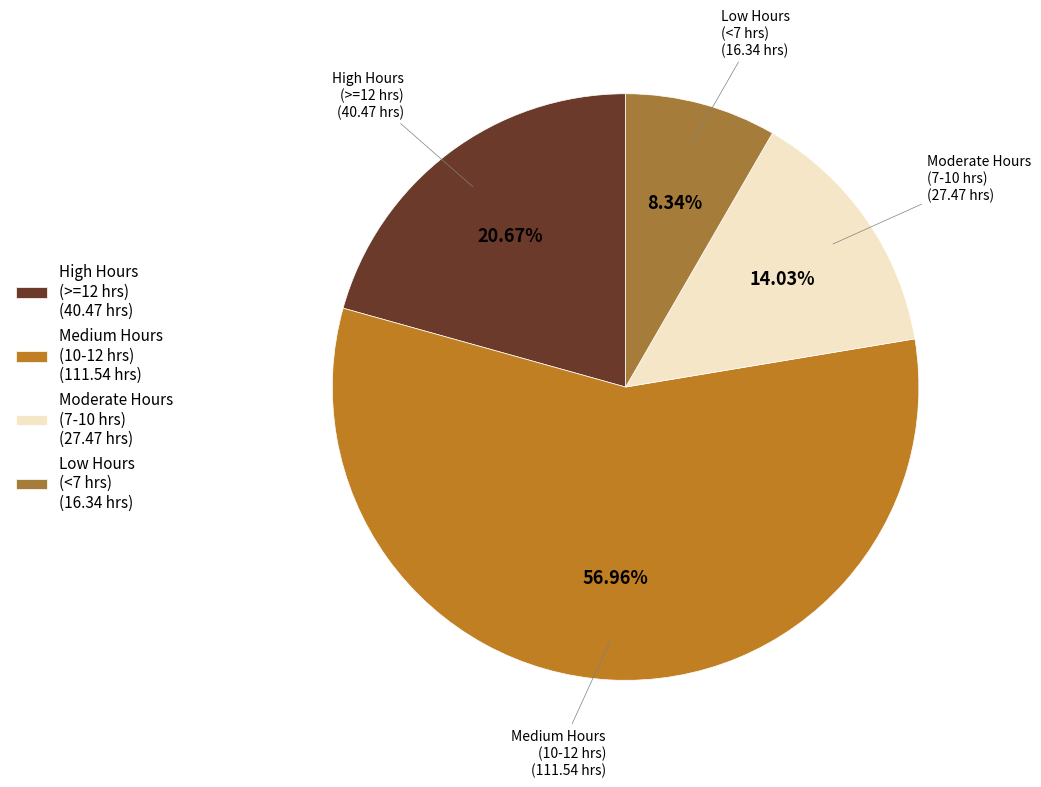

Rank the categories by value from lowest to highest.

Low Hours (<7 hrs) (16.34 hrs), Moderate Hours (7-10 hrs) (27.47 hrs), High Hours (>=12 hrs) (40.47 hrs), Medium Hours (10-12 hrs) (111.54 hrs)